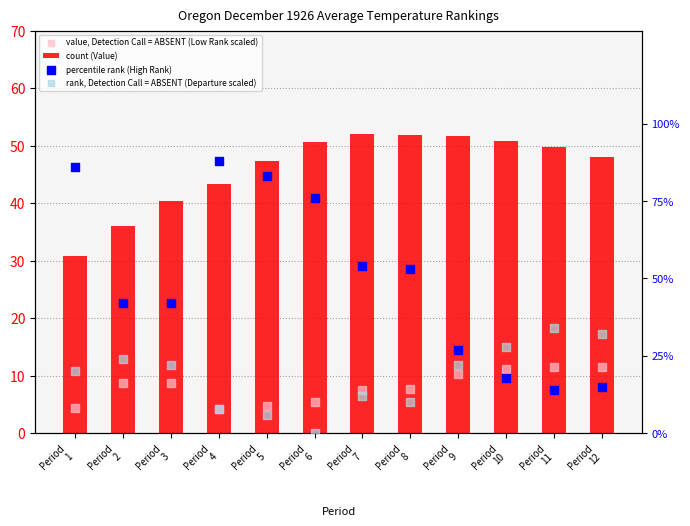

Which series contains the highest Y value?

percentile rank (High Rank)